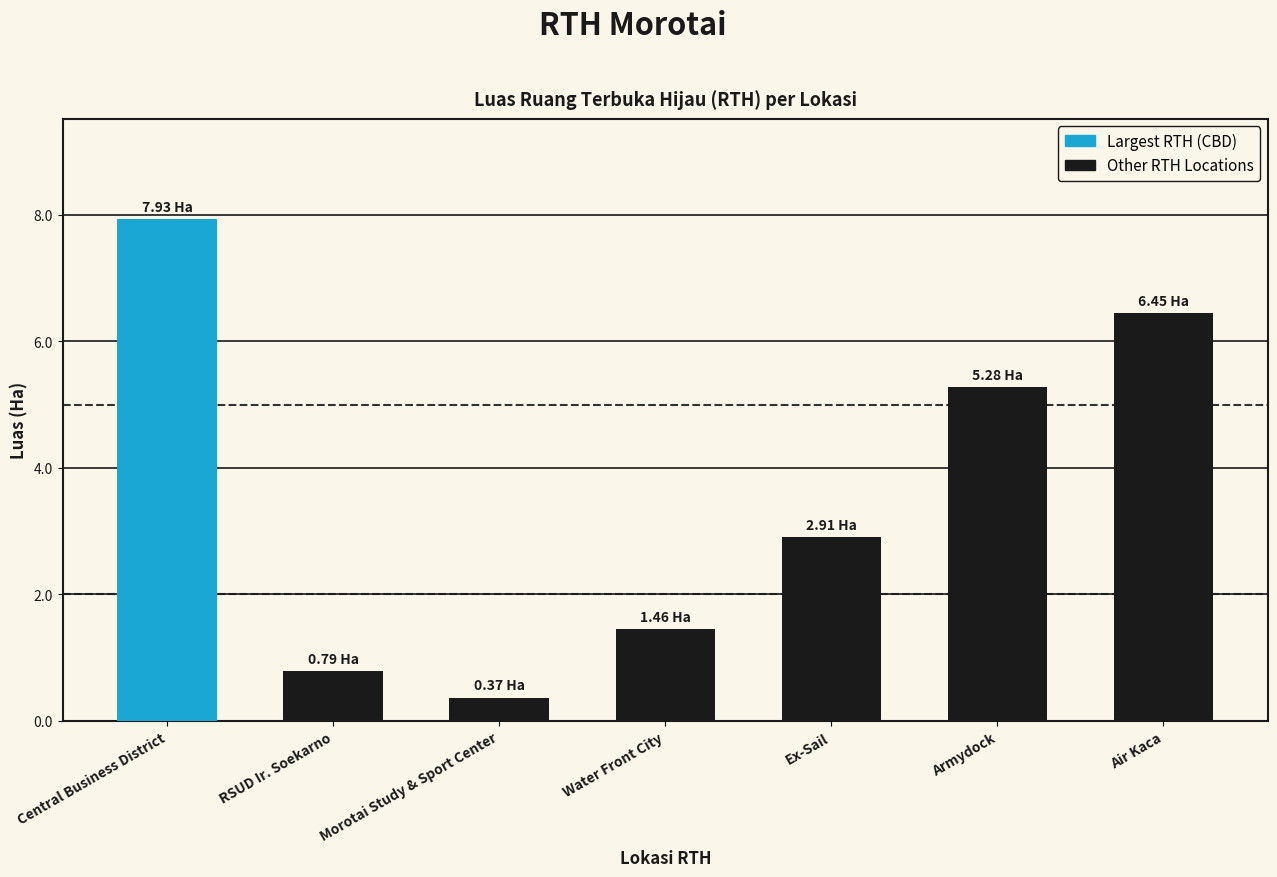

Does the chart contain any negative values?

No